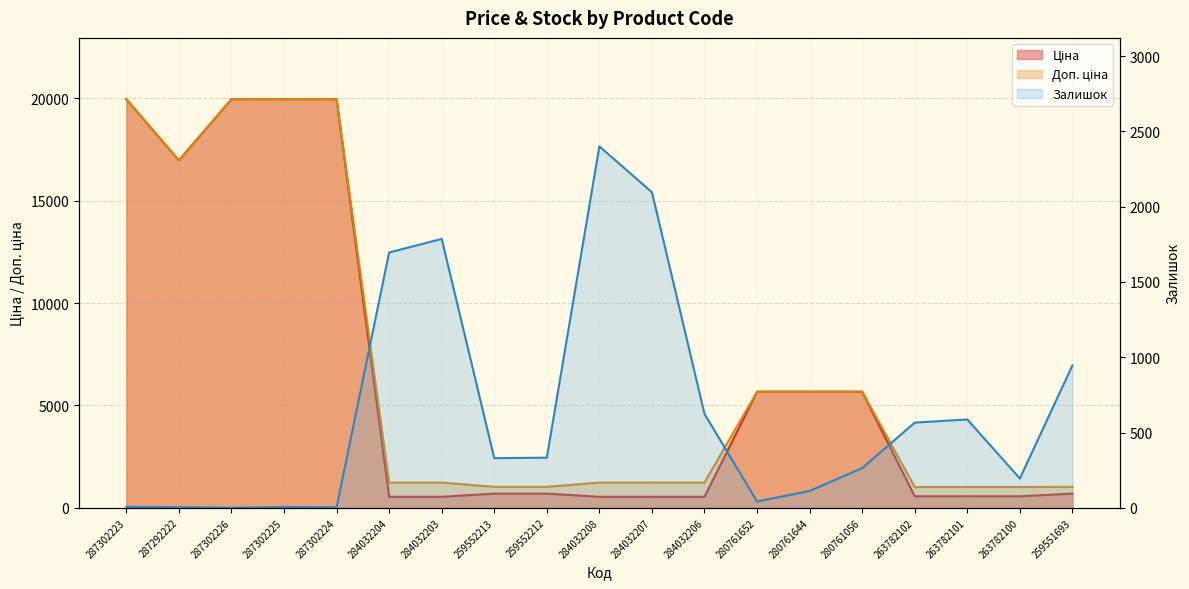

What is the difference between the maximum and second lowest values in the Доп. ціна series?

18946.3